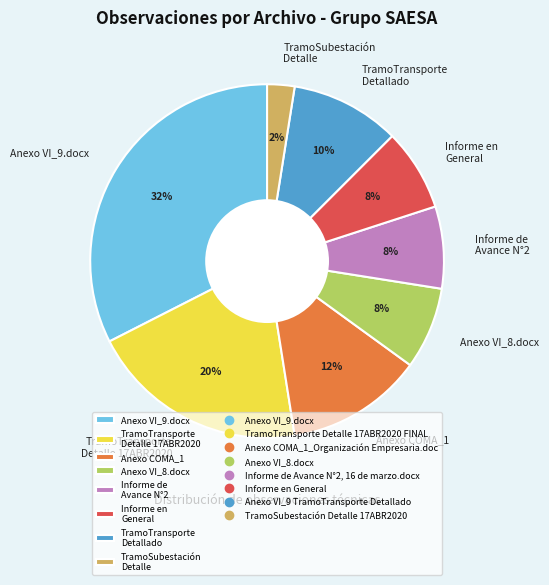

Which slice is the largest?

Anexo VI_9.docx